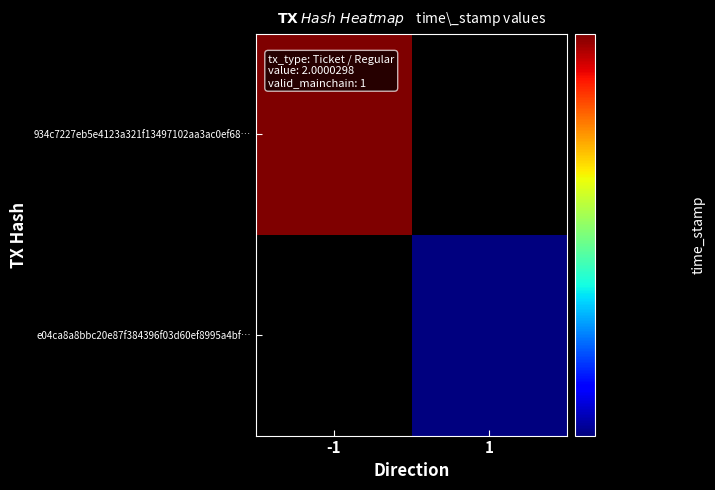

Is it true that e04ca8a8bbc20e87f384396f03d60ef8995a4bf equals 1655401273 at direction_1?

True